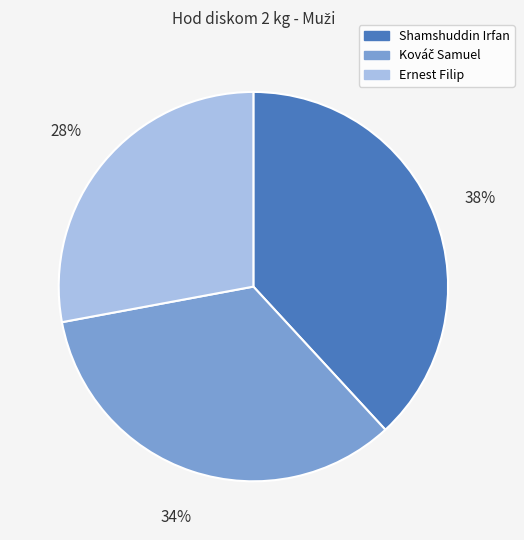

Is there a majority slice in this chart?

No